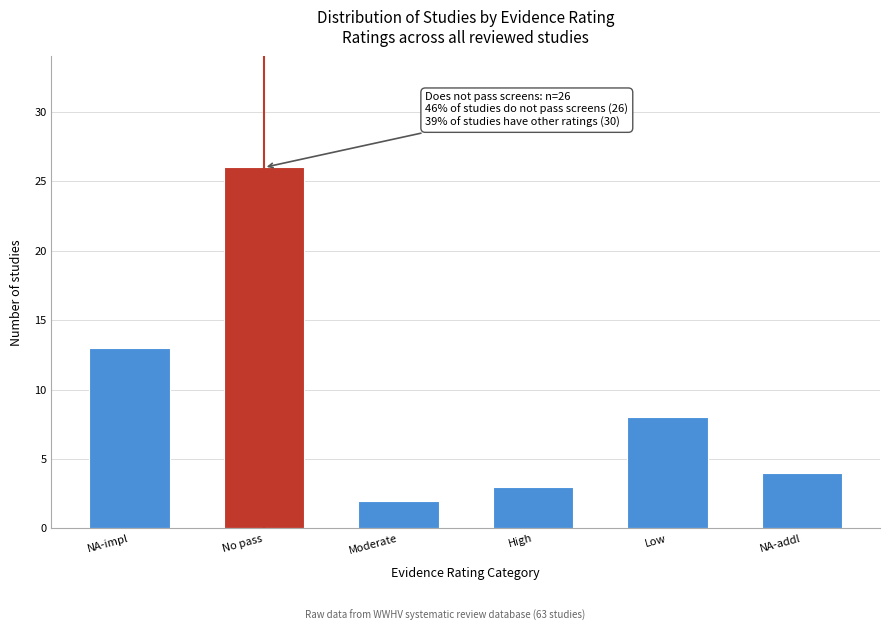

Reading left to right, extract all data points from this chart.

NA-impl=13	No pass=26	Moderate=2	High=3	Low=8	NA-addl=4